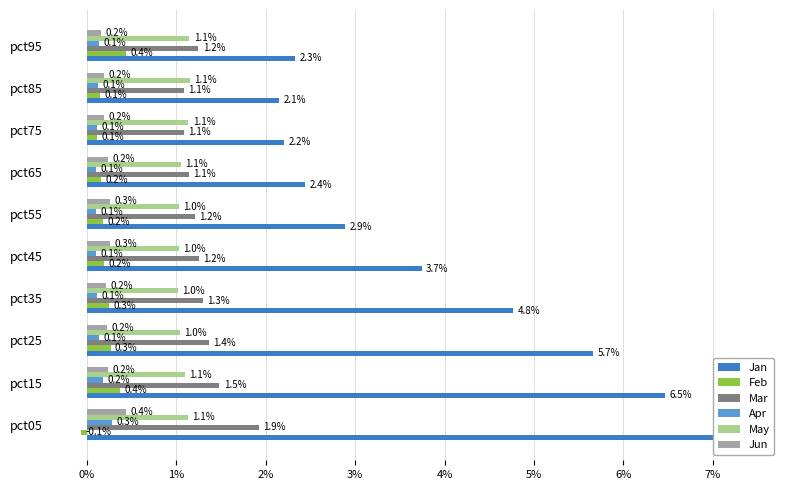

What is the average value of the Feb series?

0.2